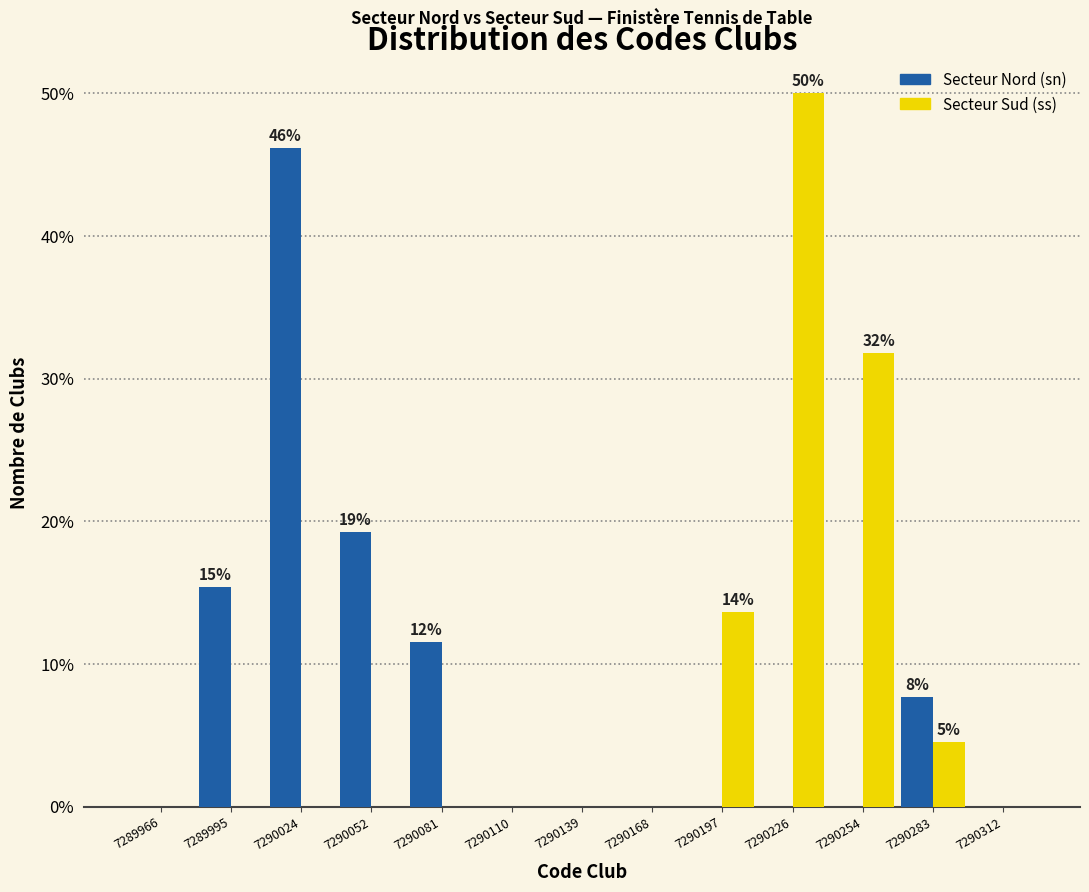

In the Secteur Sud (ss) series, which range on the x-axis has the tallest bar?

7290210 to 7290240